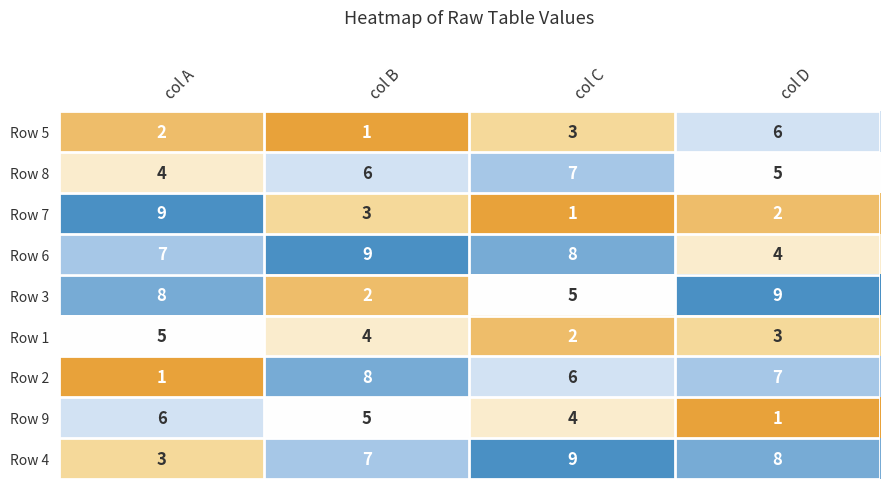

What is the total value across all series at col B?

45